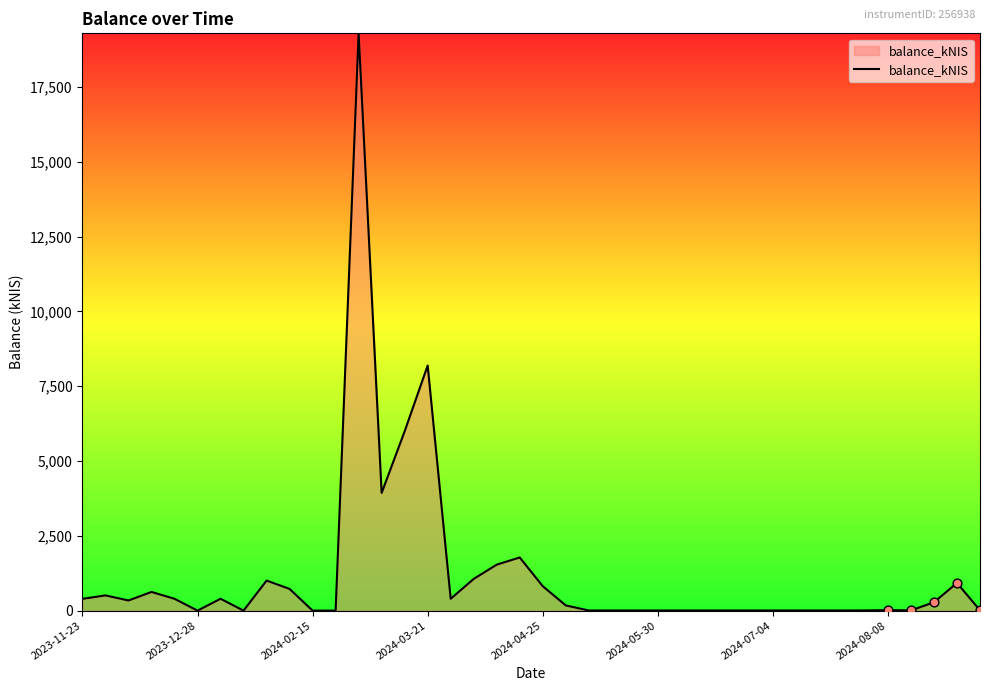

What is the difference between the maximum and minimum values?

19295.3